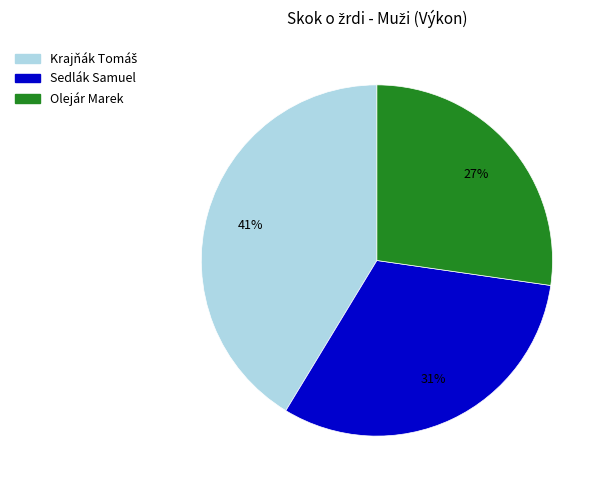

Does Sedlák Samuel account for over 50% of the chart?

No